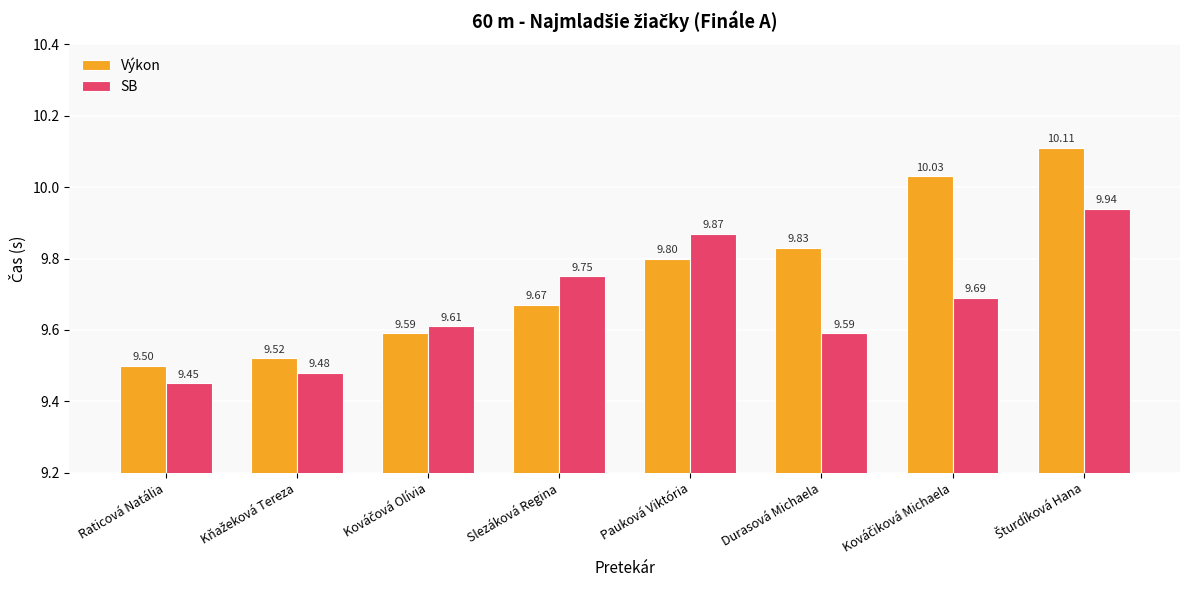

The Výkon series shows 13.4 at Durasová Michaela. True or false?

False